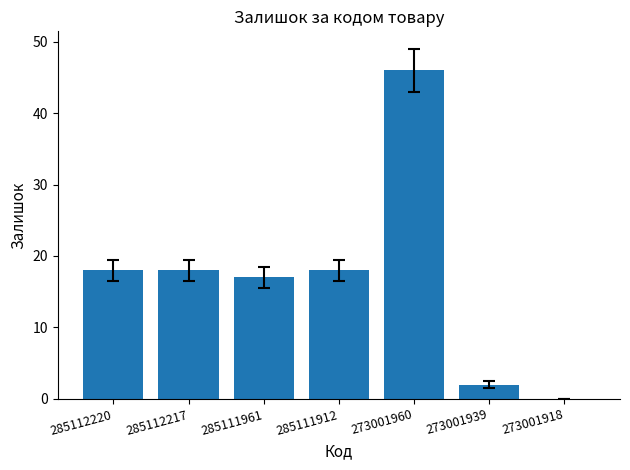

What is the sum of the values at 285111912 and 285112220?

36